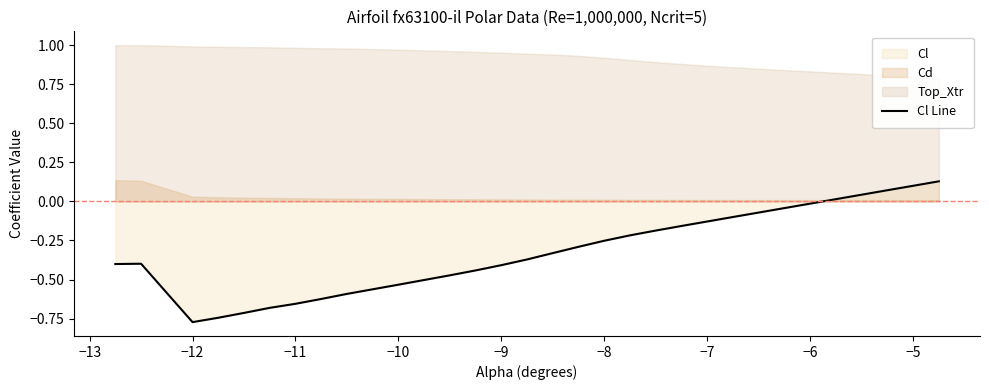

At which category does the data reach its first local peak?

−13